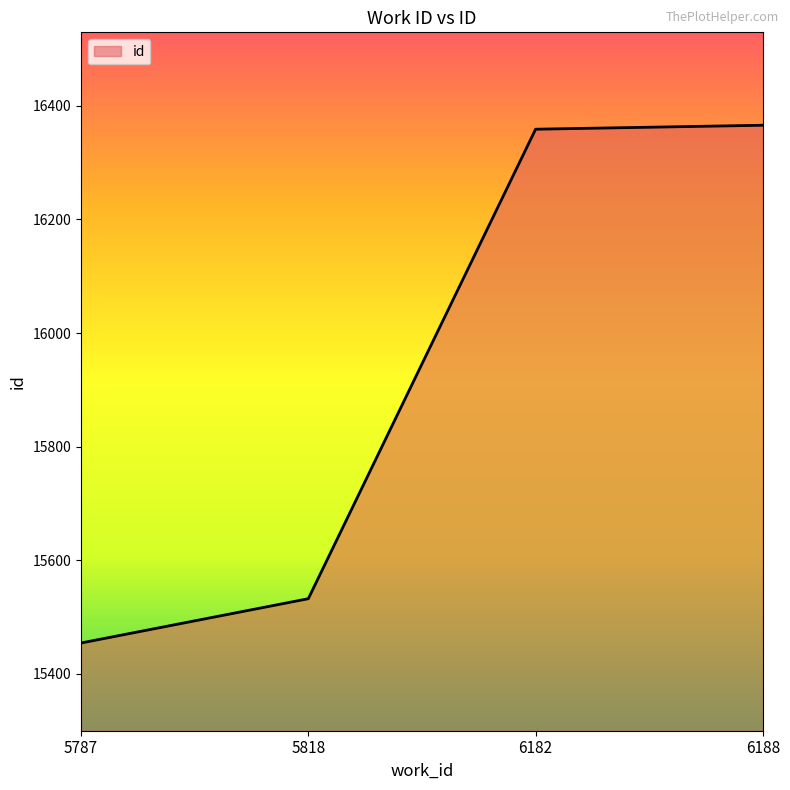

How many lines are shown in the chart?

1